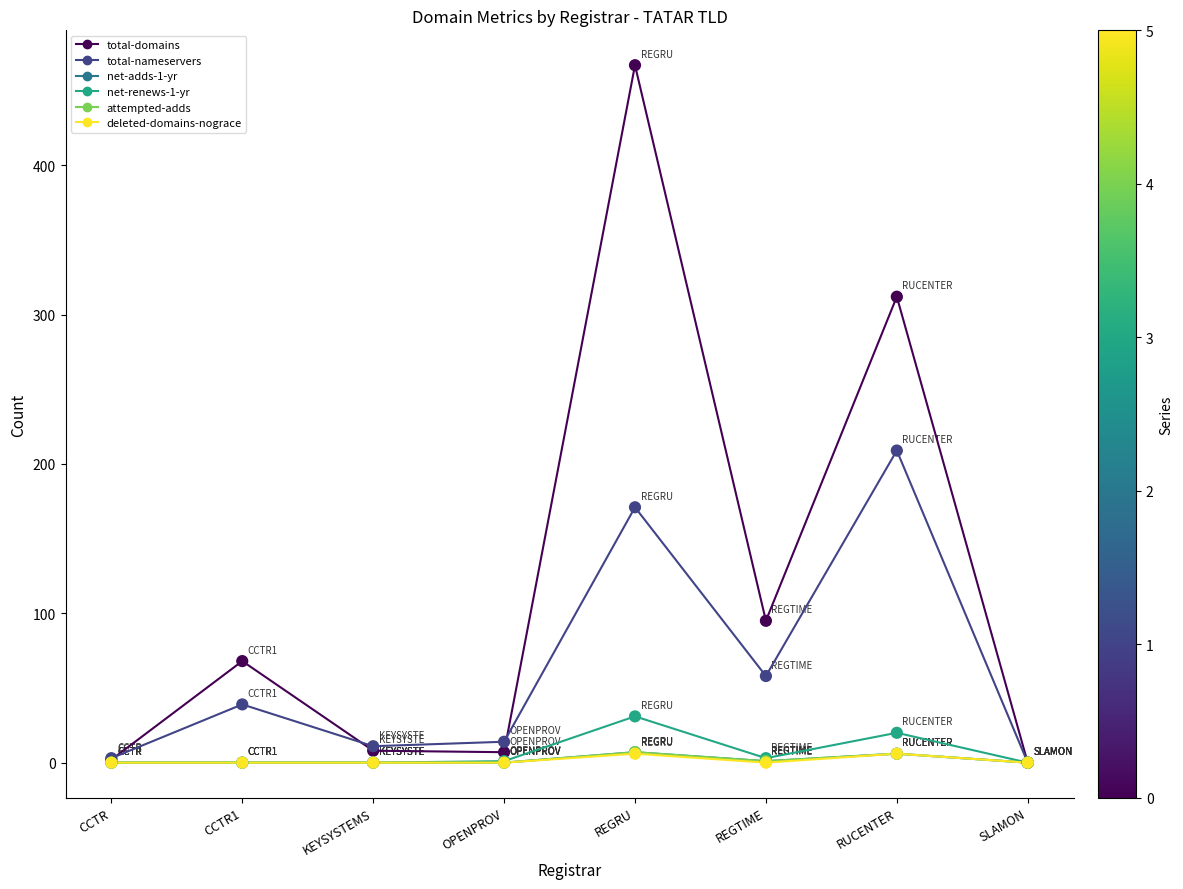

Which series has the largest total across all categories?

total-domains